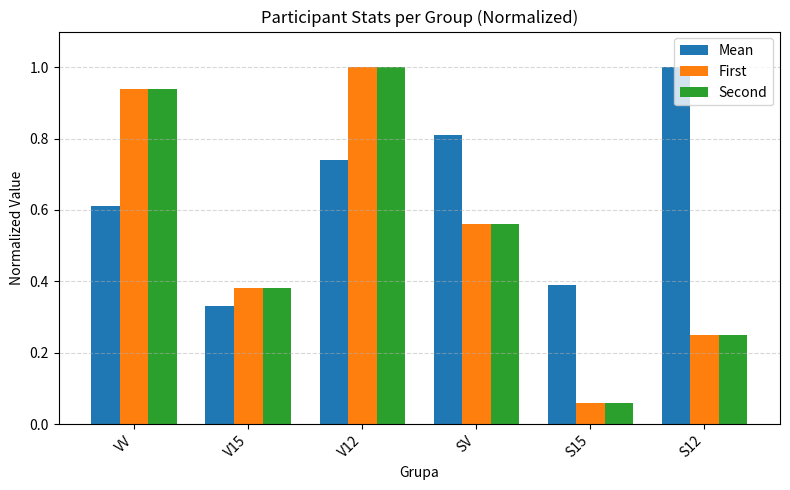

At how many categories does at least one series exceed 0?

6